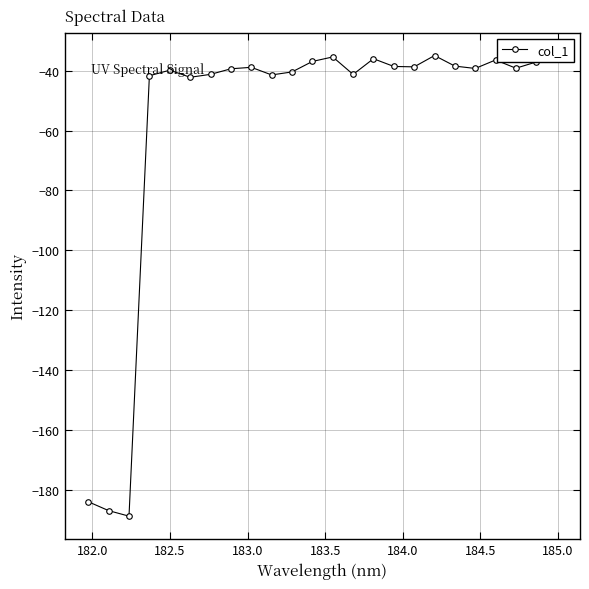

What is the minimum value shown in the chart?

-188.7